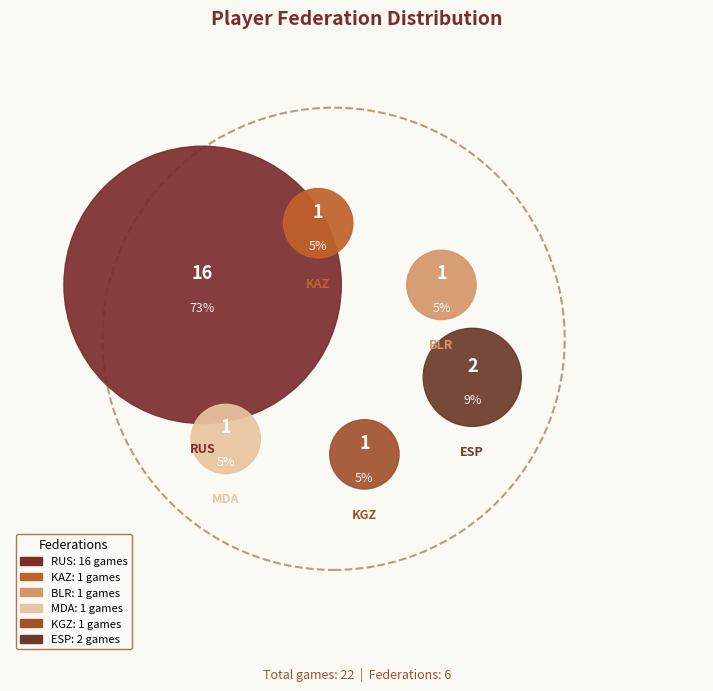

What percentage is the ESP slice, to the nearest percent?

9%